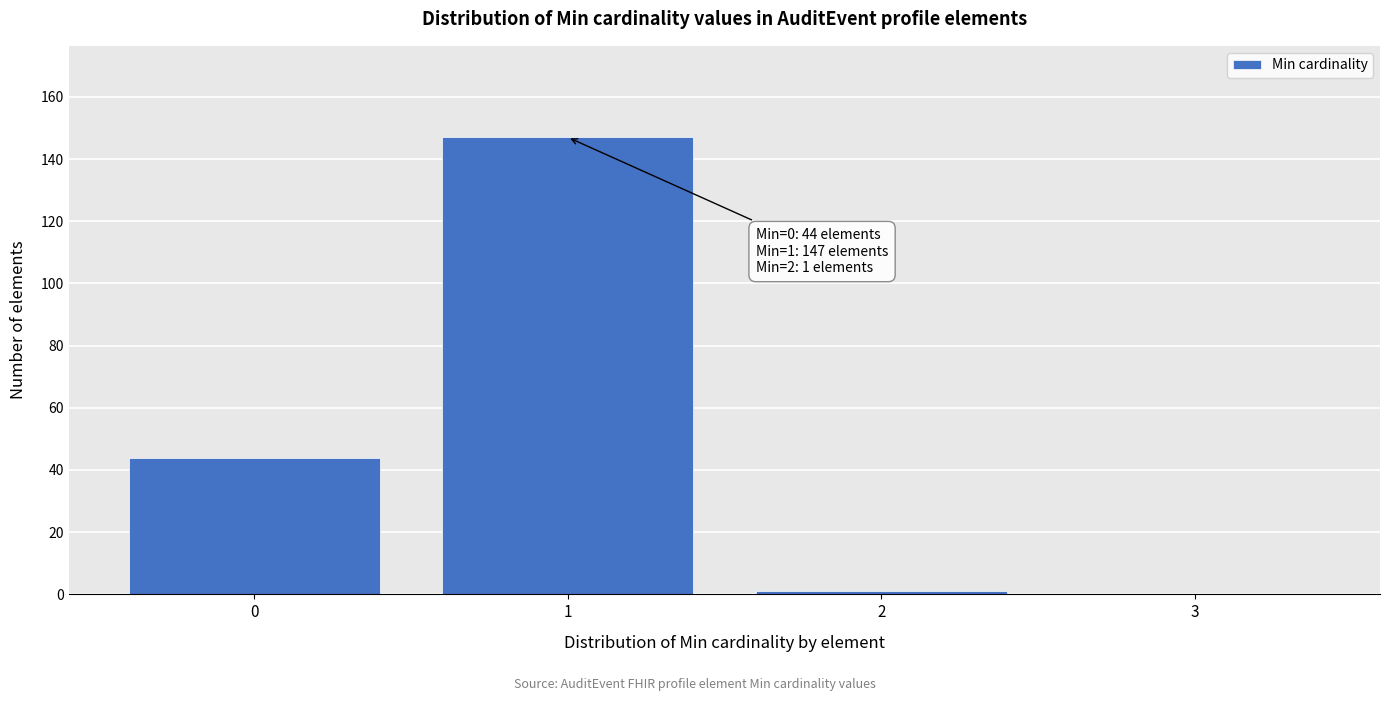

Which range on the x-axis has the tallest bar?

0.5 to 1.5